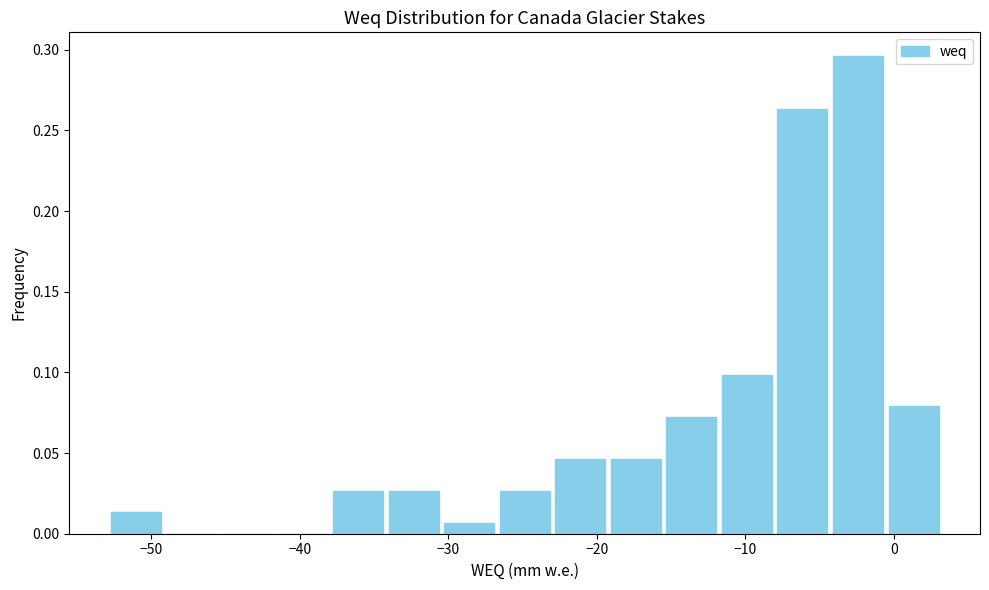

Around what value on the x-axis is the tallest bar? Give the approximate position of its centre, as read against the axis.

-2